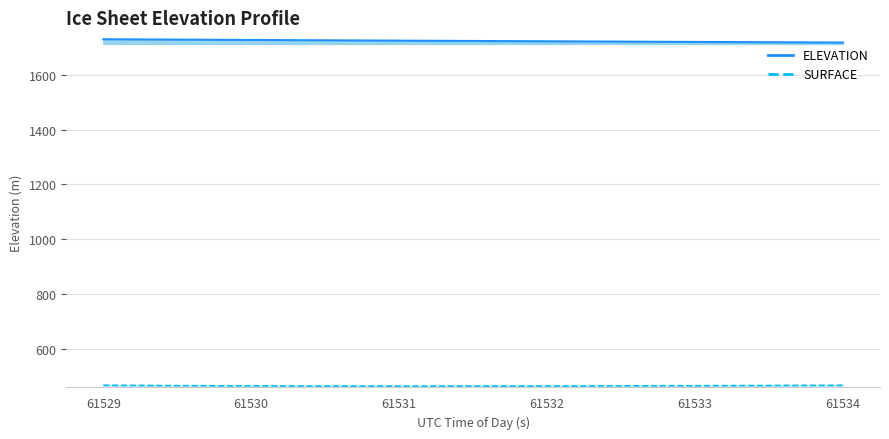

What is the sum of all values?

68975.6